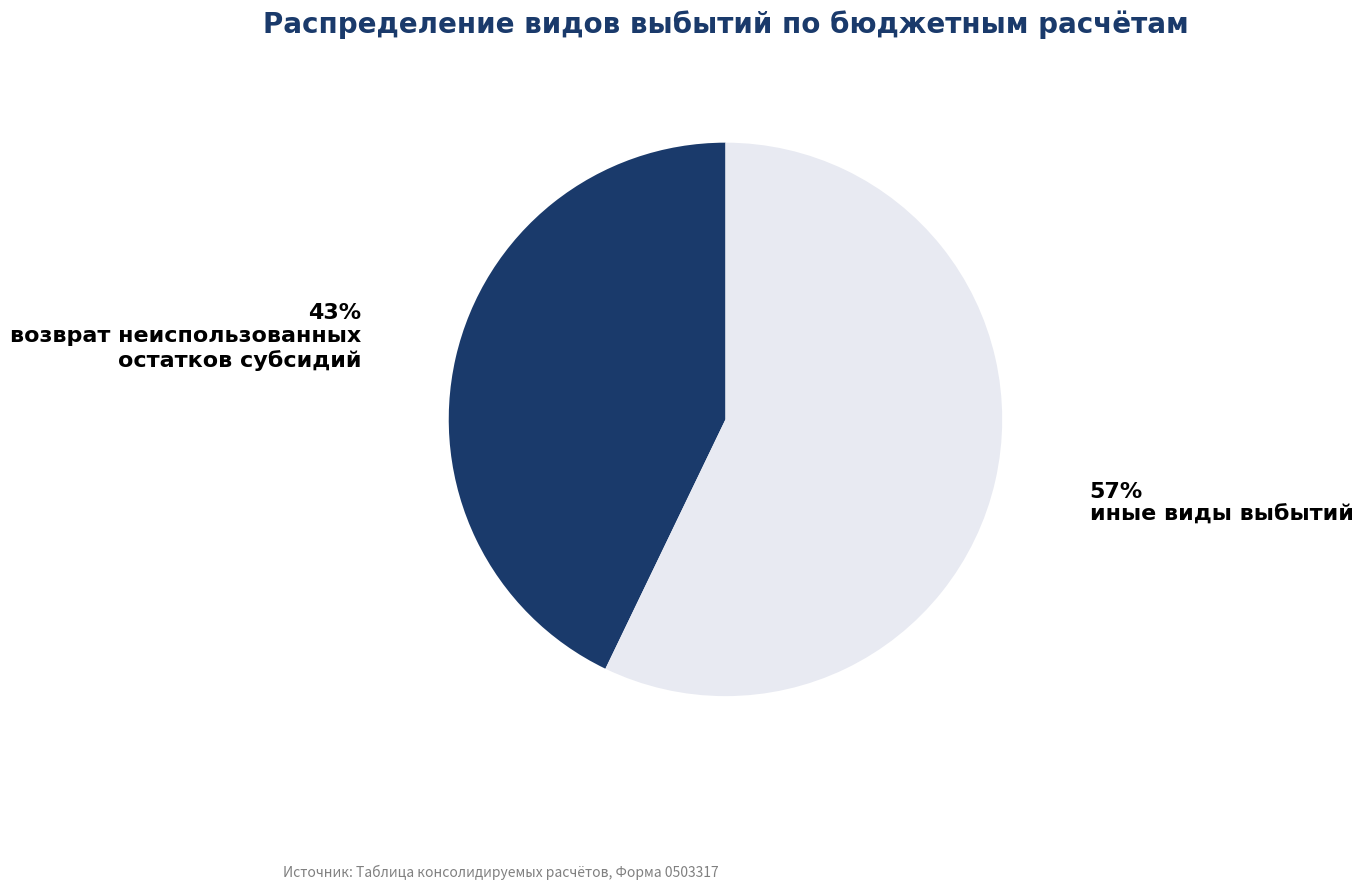

Is there a majority slice in this chart?

Yes